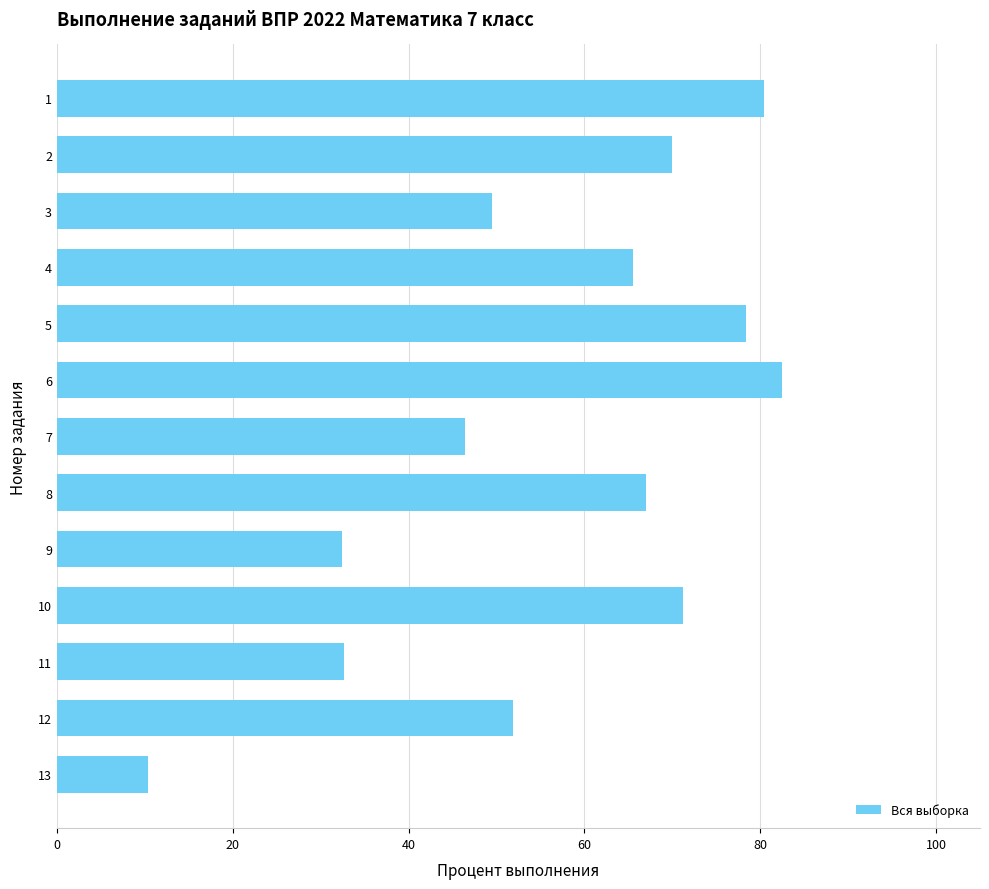

The value at 4 is 102.7. True or false?

False